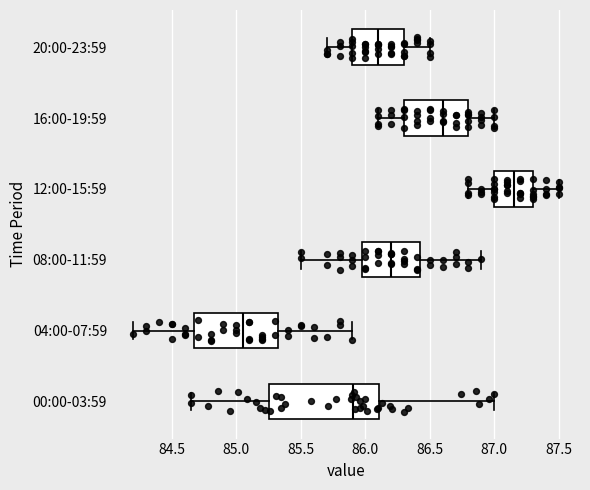

Comparing the boxes themselves (not the whiskers), which one is the widest?

00:00-03:59